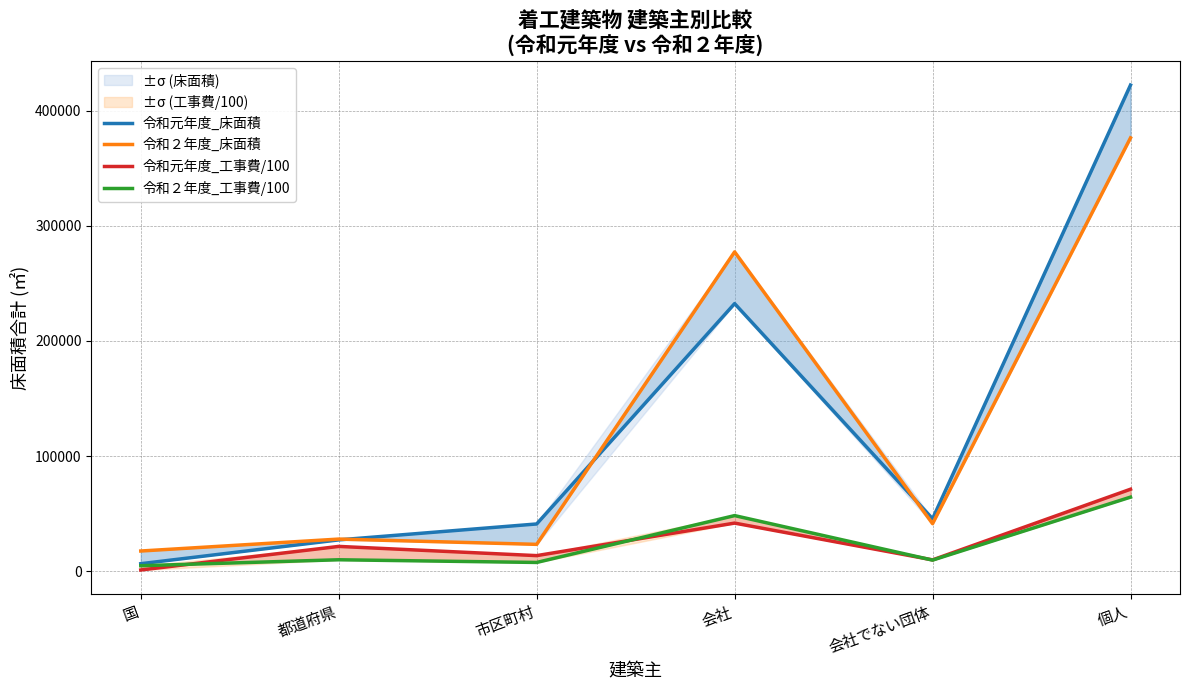

How many lines are shown in the chart?

4